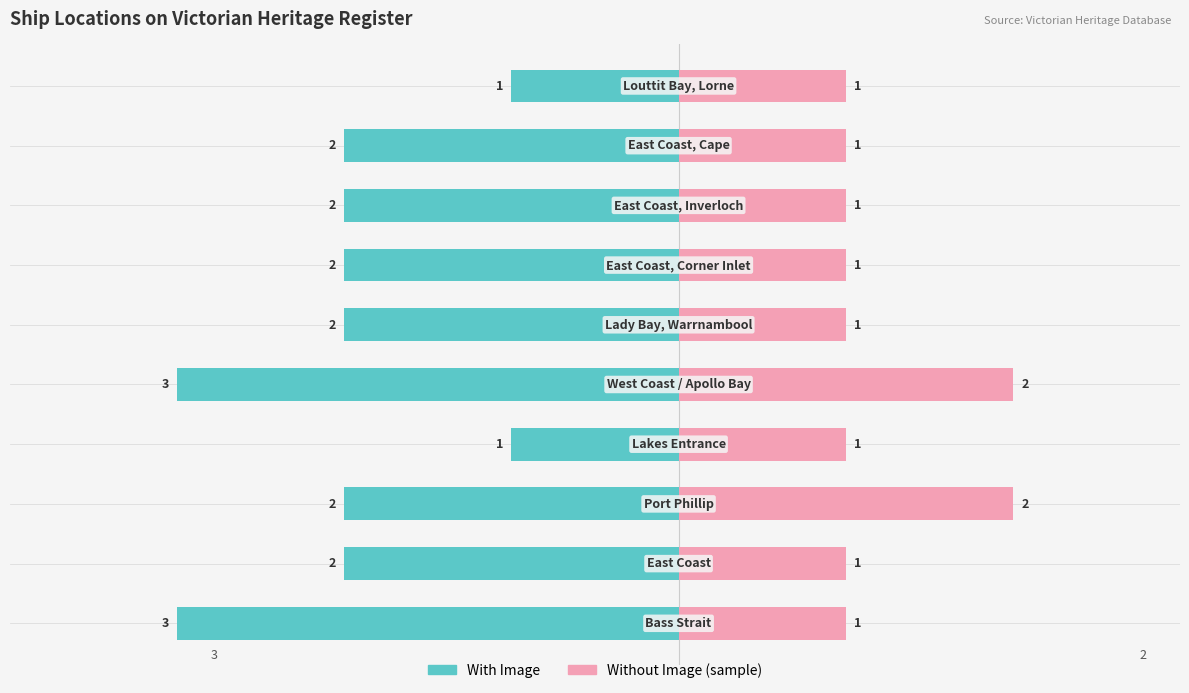

Which series has the largest range (max minus min)?

With Image